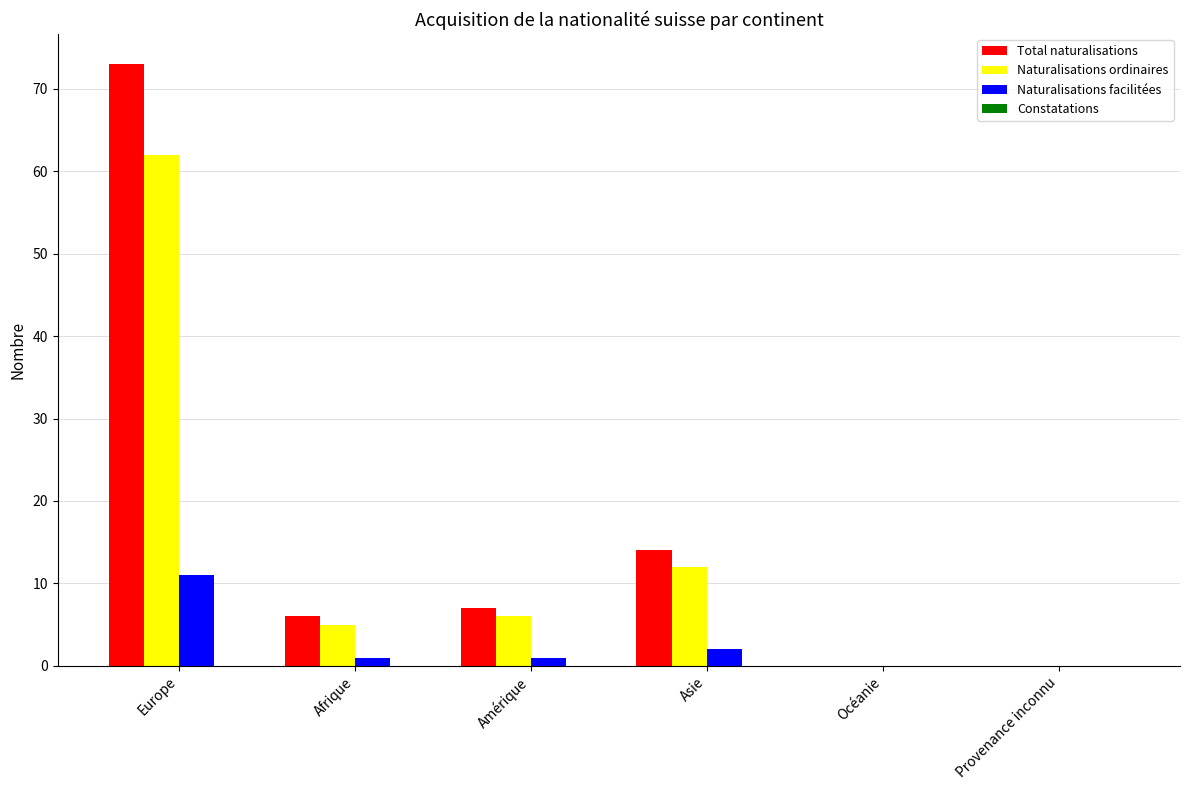

How many groups of bars are there?

6